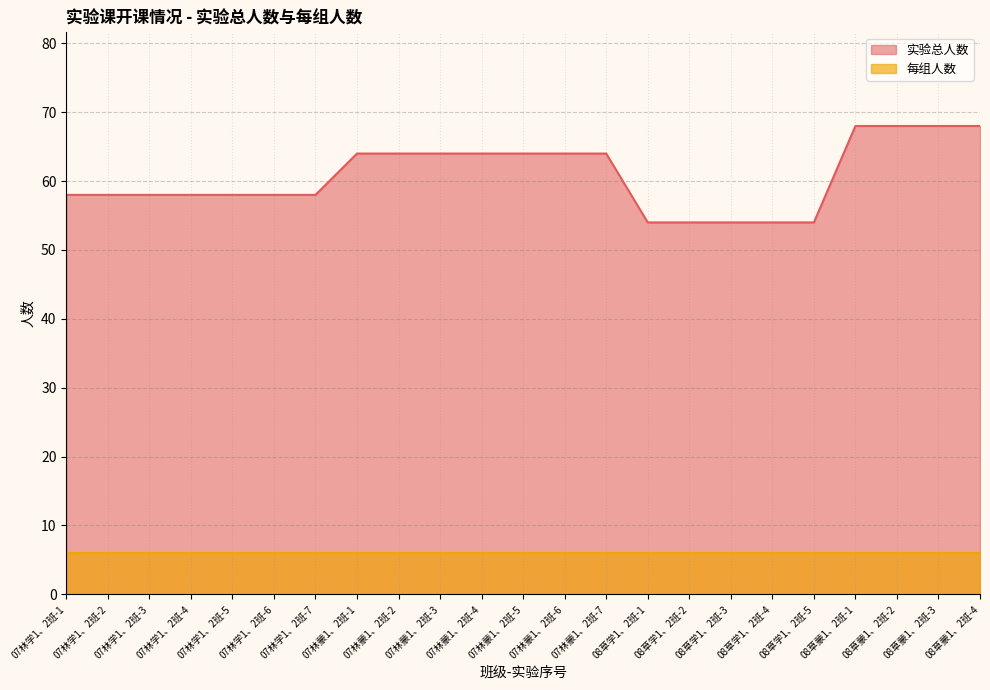

True or false: there are more than 2 points higher than both neighbors.

False